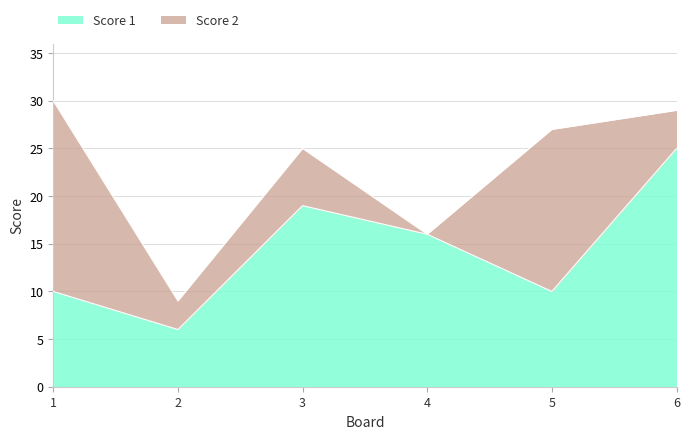

Where does the data first go above 16?

3